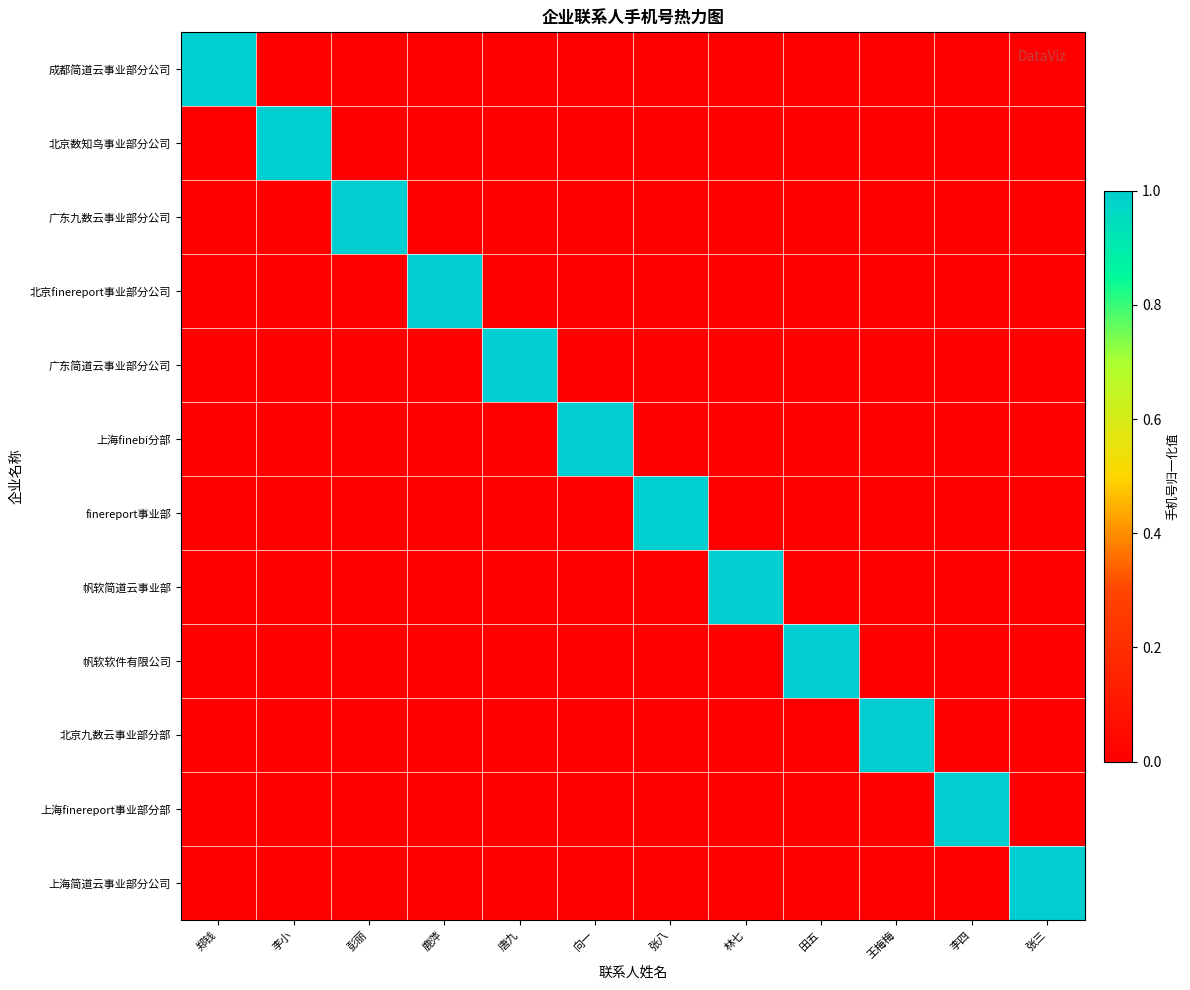

How many distinct data groups are displayed?

12